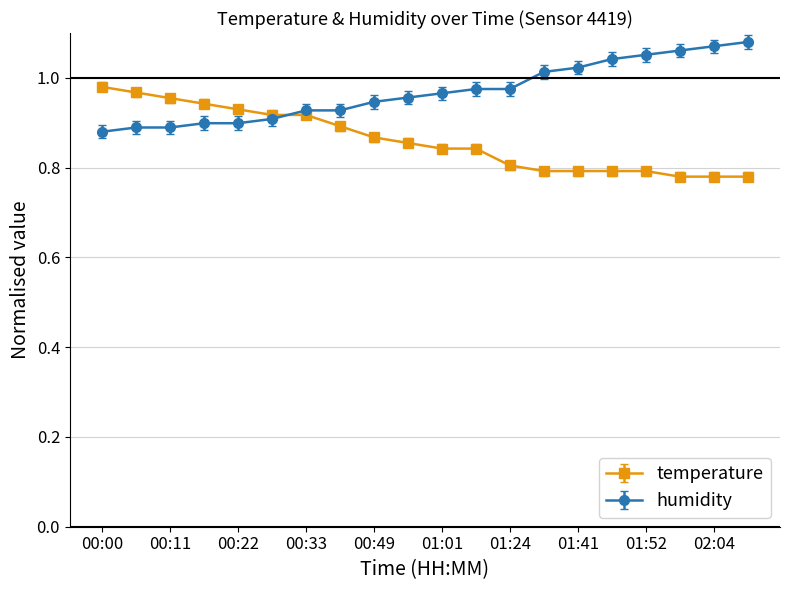

At how many categories does at least one series exceed 0?

20